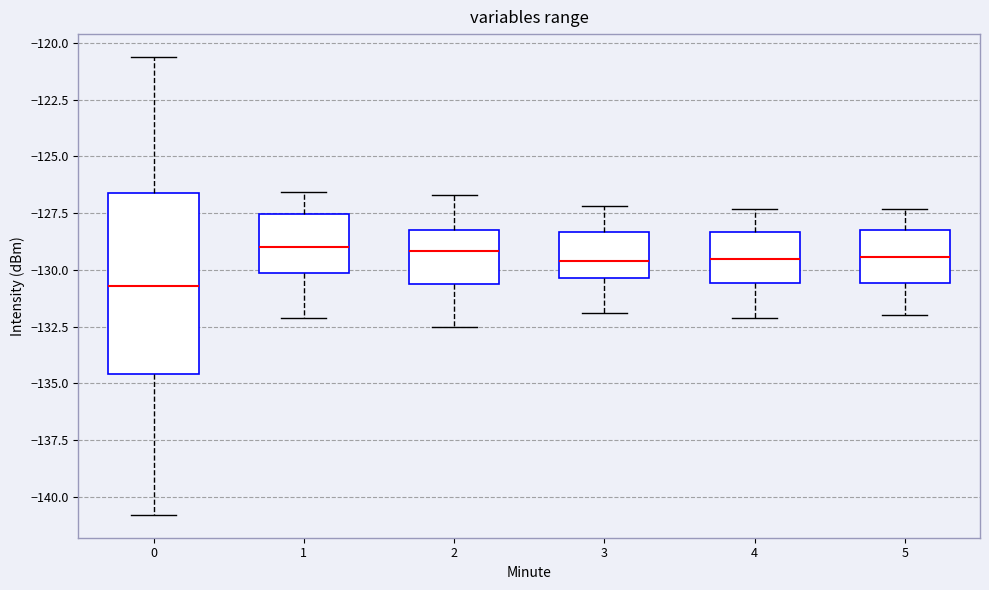

Reading left to right, transcribe this box plot: for each box, give where its median line is, the range the box spans, and where its two whiskers end, as read against the y-axis. The values are not printed on the chart, so give them approximately, as read against the axis.

0: median -130.5, box -134.5 to -126.5, whiskers -141.0 to -120.5
1: median -129.0, box -130.0 to -127.5, whiskers -132.0 to -126.5
2: median -129.0, box -130.5 to -128.0, whiskers -132.5 to -126.5
3: median -129.5, box -130.5 to -128.5, whiskers -132.0 to -127.0
4: median -129.5, box -130.5 to -128.5, whiskers -132.0 to -127.5
5: median -129.5, box -130.5 to -128.0, whiskers -132.0 to -127.5